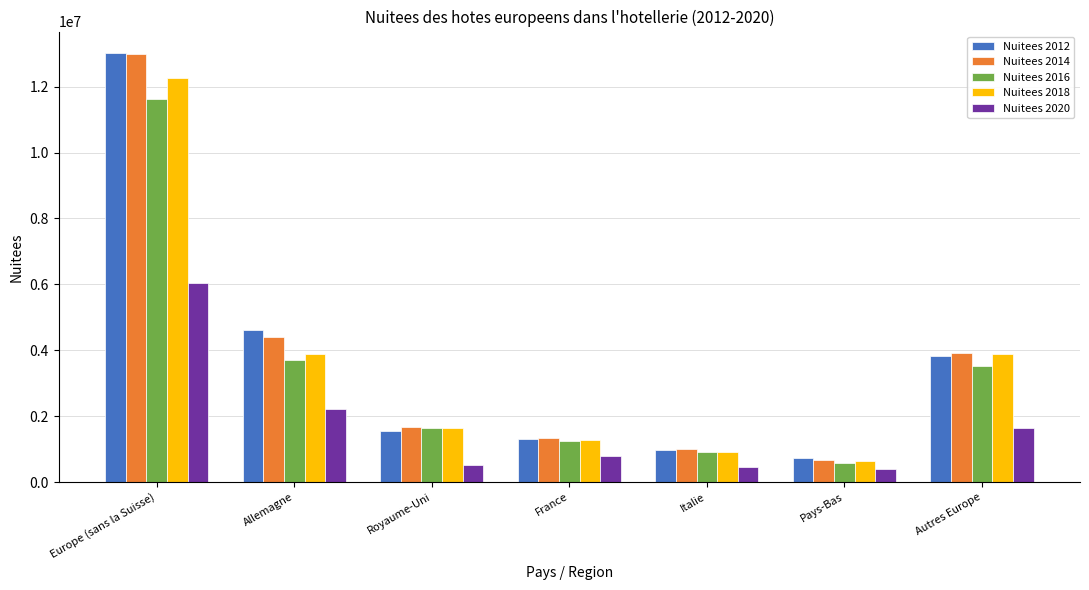

Is it true that Nuitees 2014 equals 2798199 at Allemagne?

False